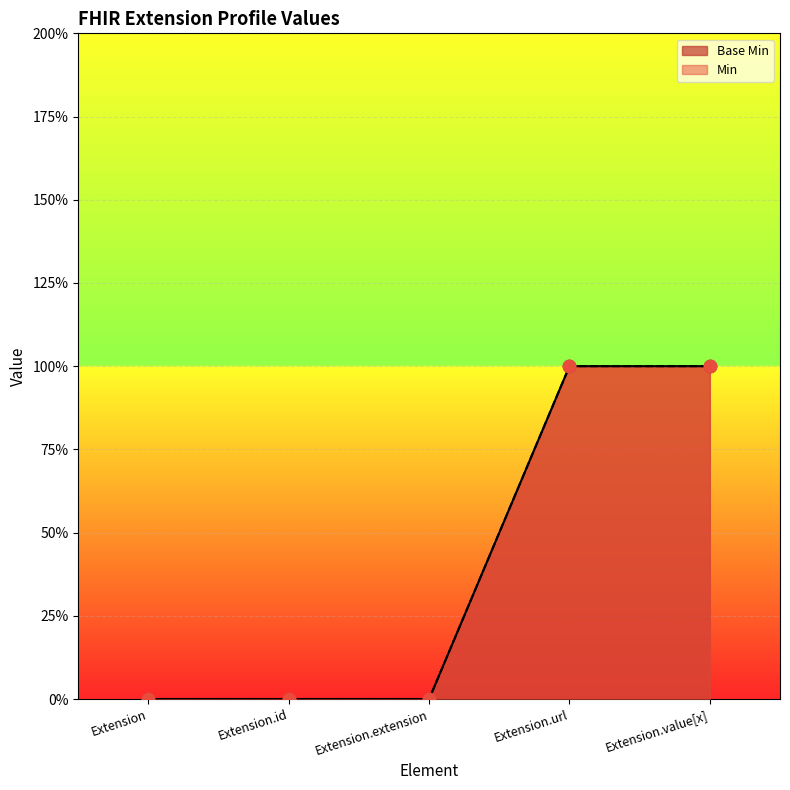

Which series contains the lowest Y value?

Base Min